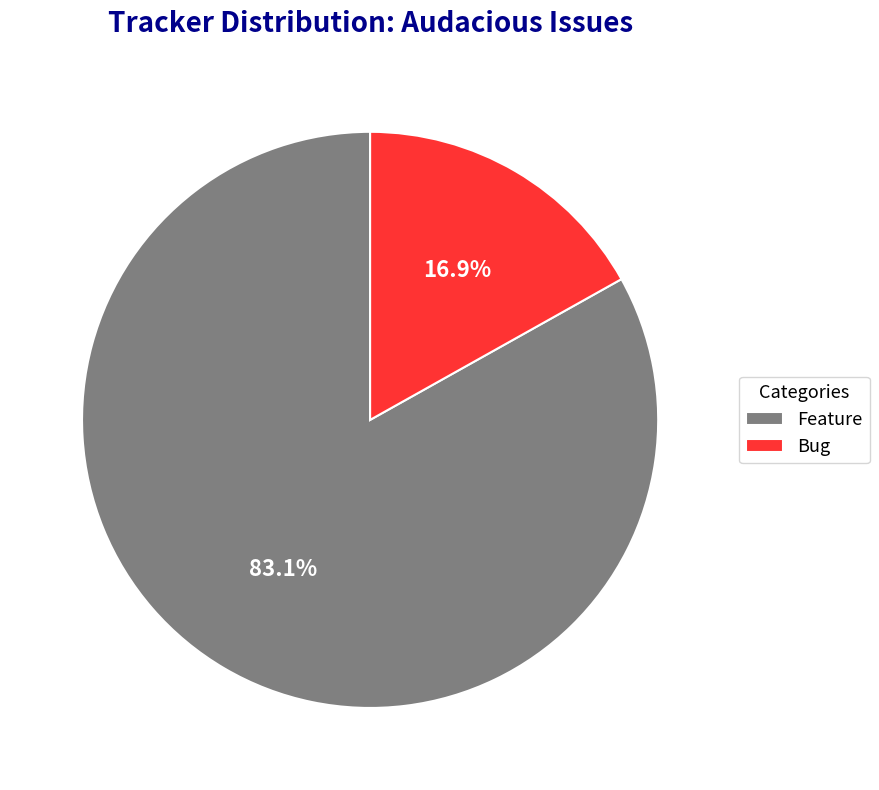

Rank the categories by value from highest to lowest.

Feature, Bug